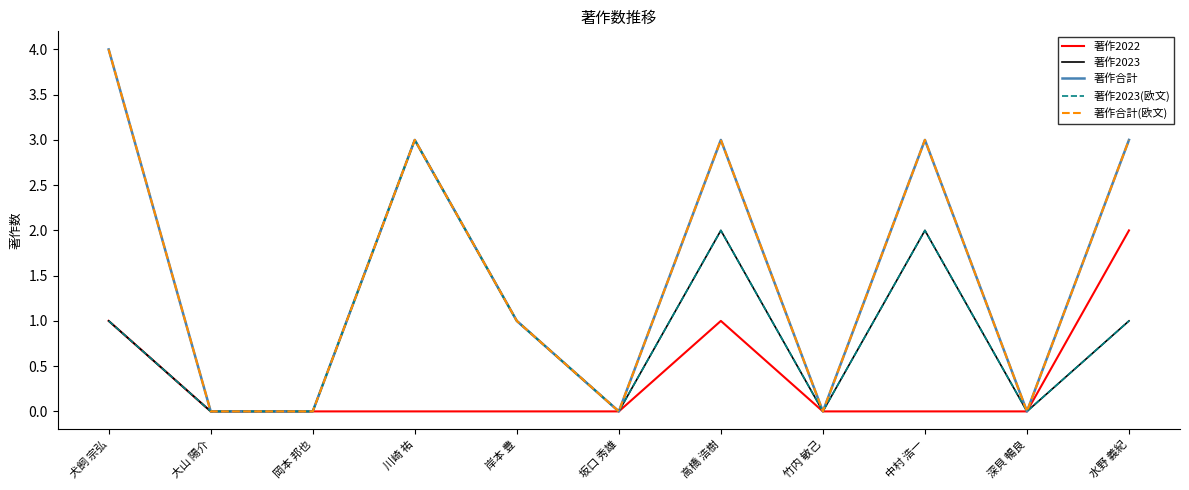

Does the chart have visible grid lines?

No